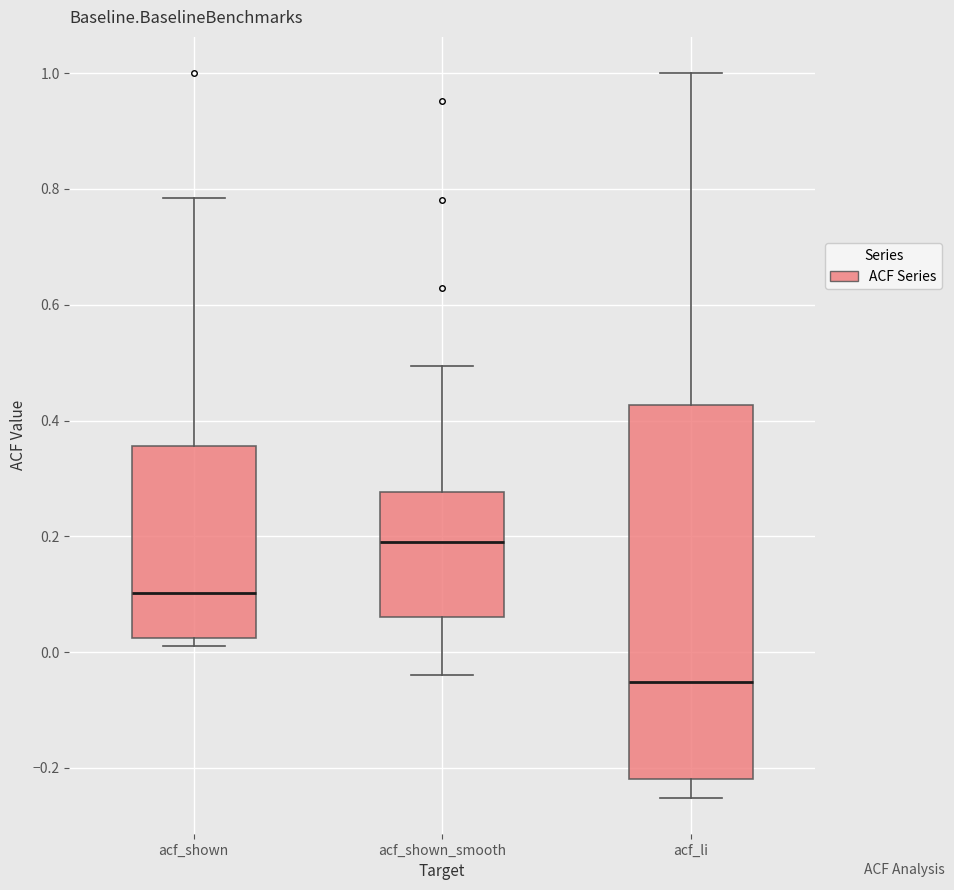

Where is the lower edge of the box for acf_shown_smooth on the y-axis? The values are not printed on the chart, so give them approximately, as read against the axis.

0.06